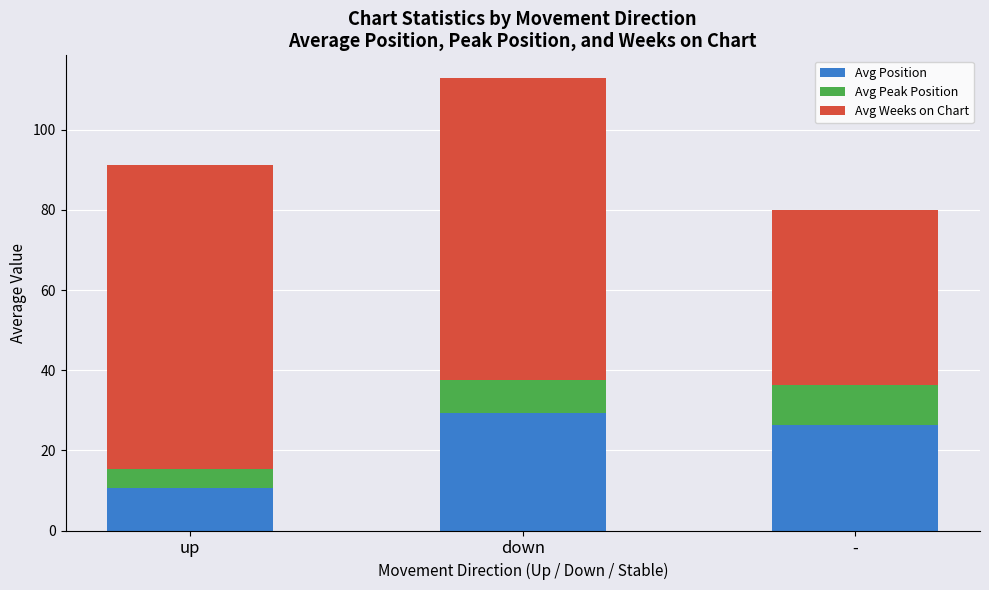

At which category is the sum across all series the highest?

down